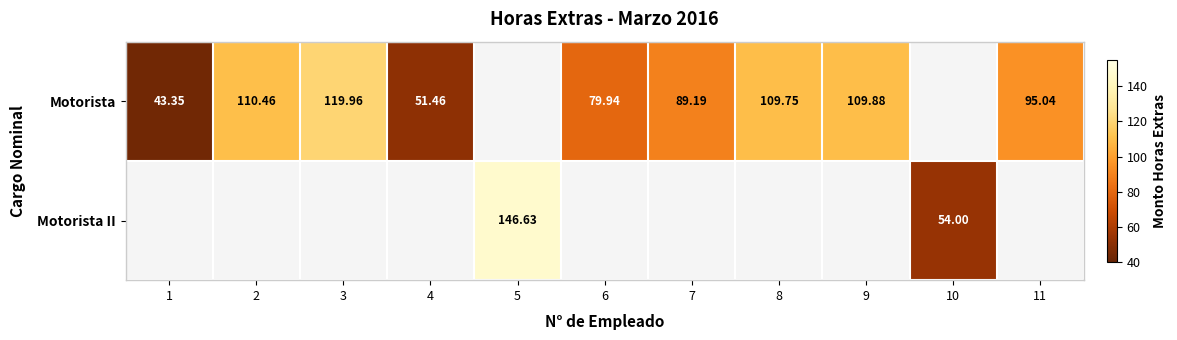

Is the value of Motorista at 2 greater than the value of Motorista II at 10?

Yes